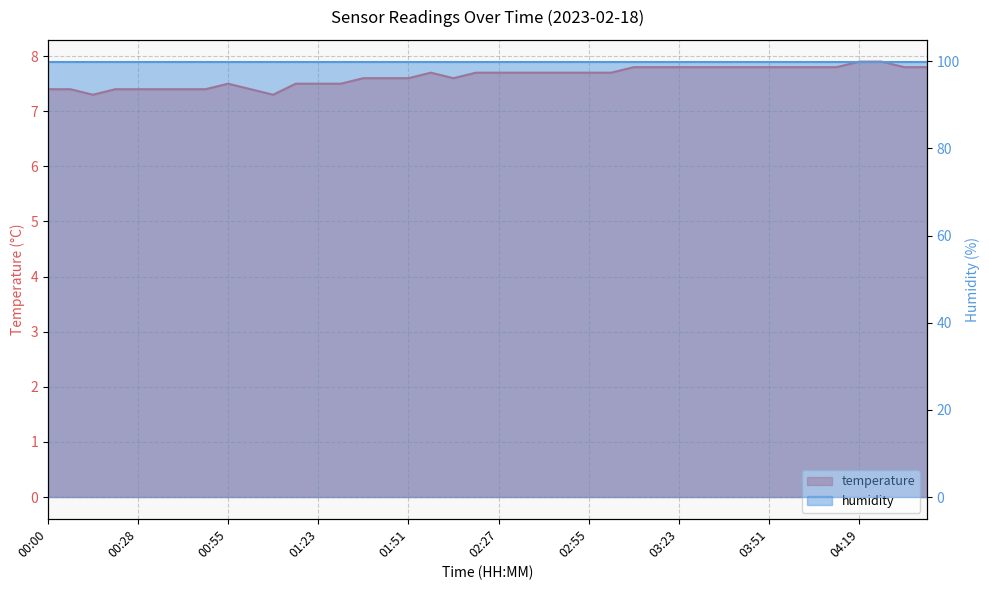

What is the difference between the maximum and minimum values?

0.6